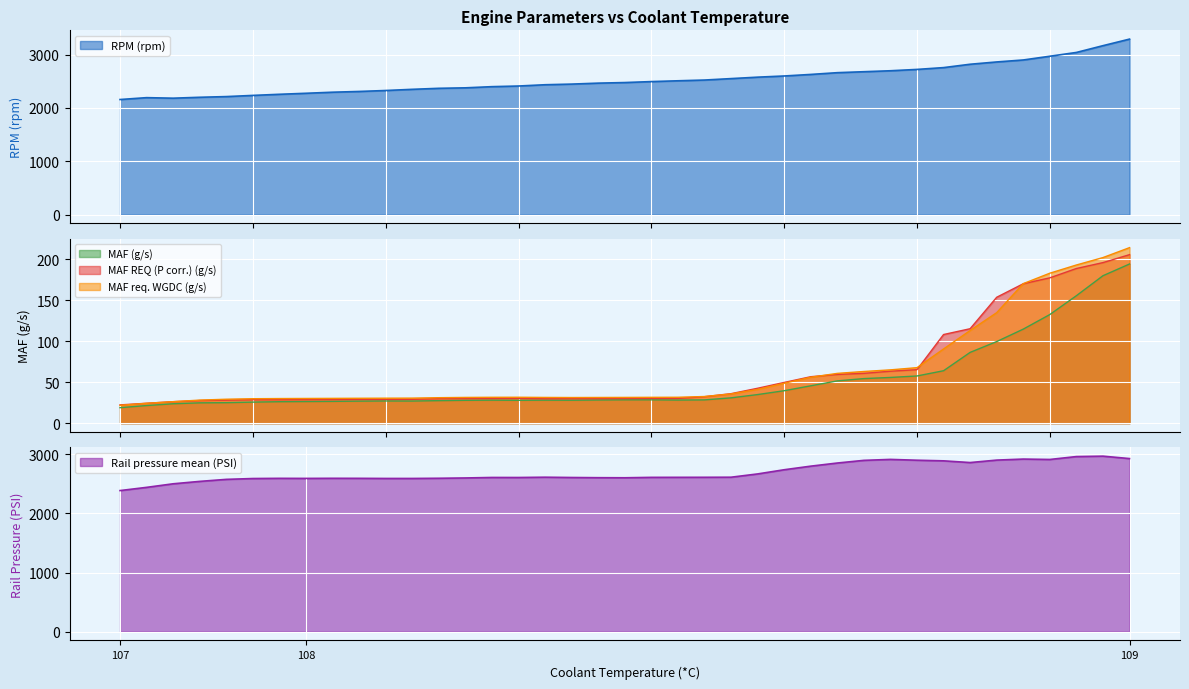

Count the number of categories in the chart.

39